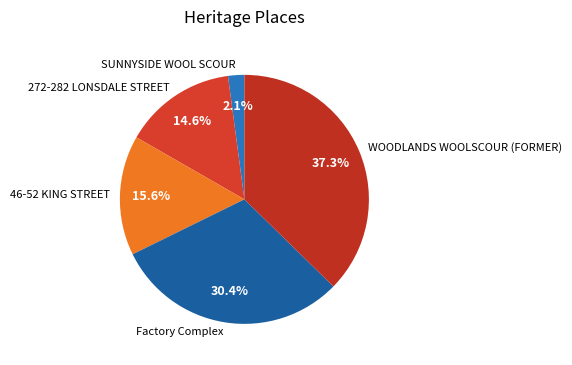

To the nearest percent, what portion does WOODLANDS WOOLSCOUR (FORMER) represent?

37%